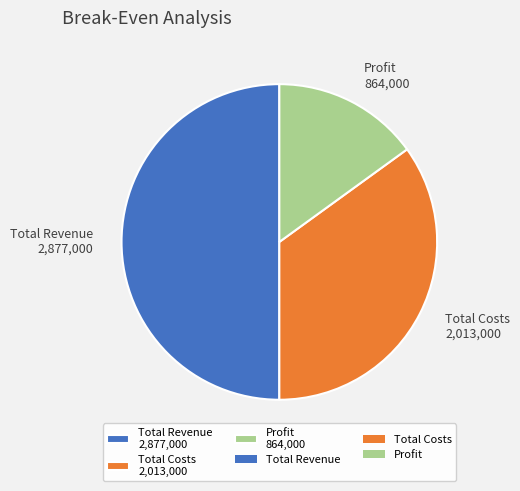

Is Total Costs 2,013,000 the majority of the pie?

No